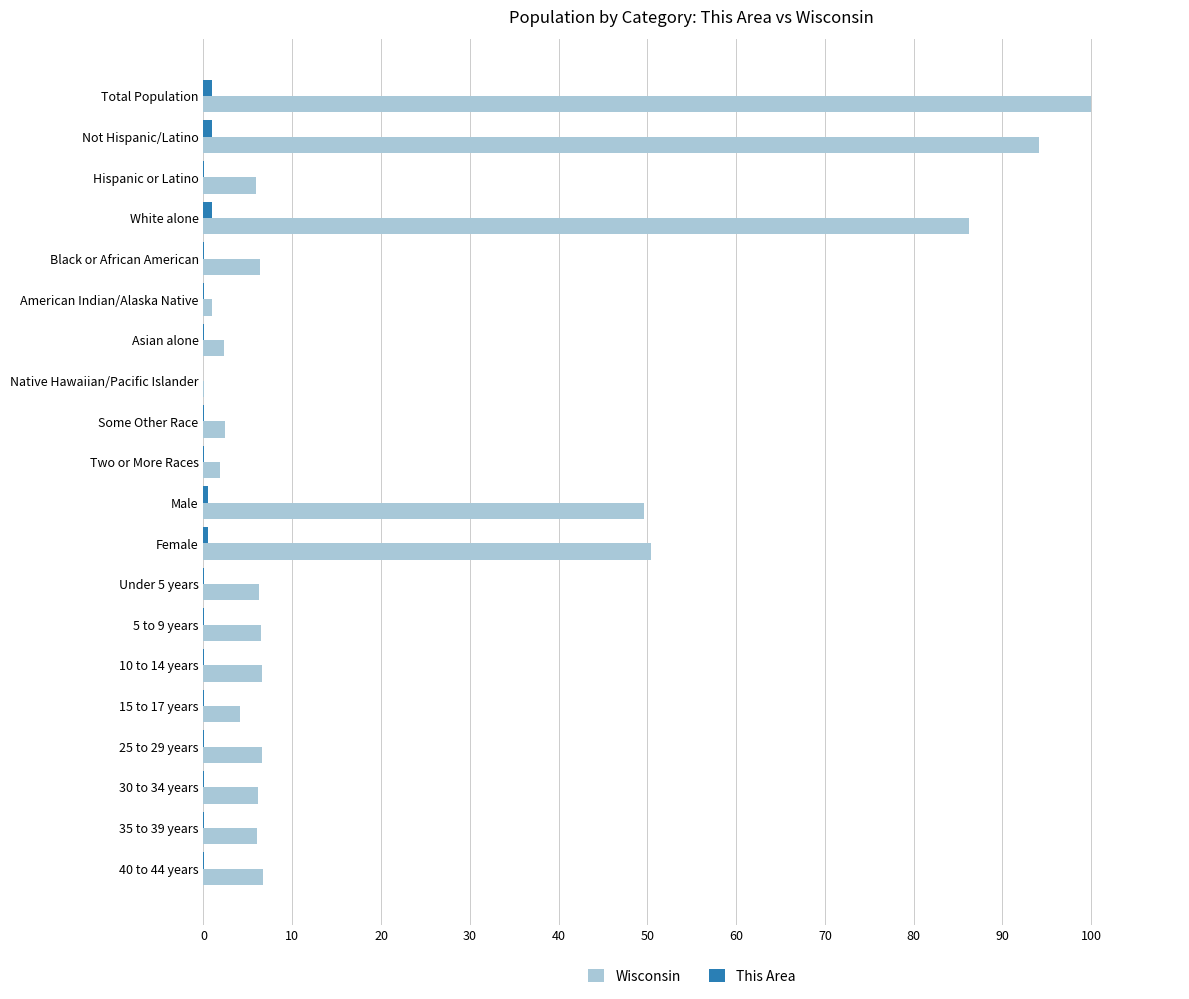

What is the sum of all Wisconsin values?

449.0